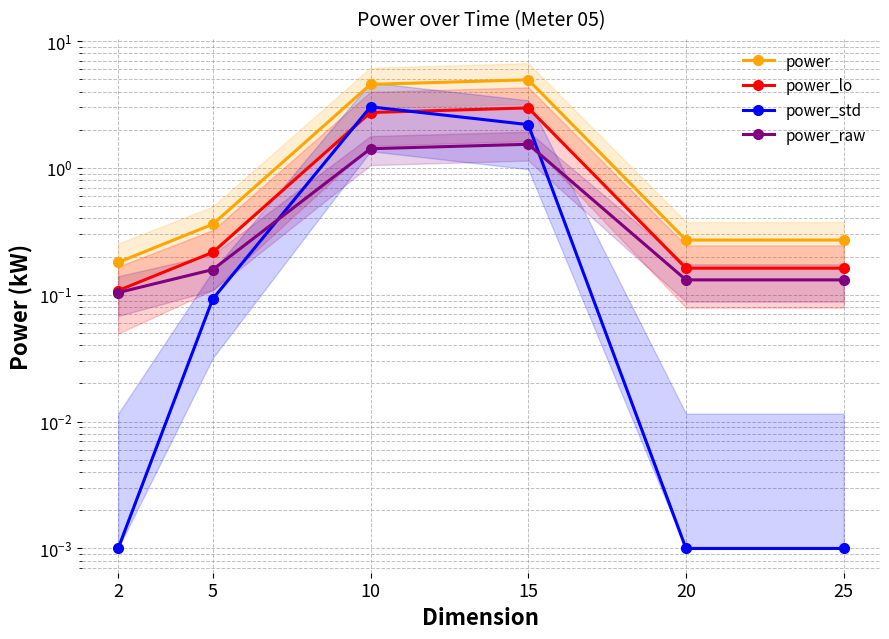

Which series has the widest spread of values?

power